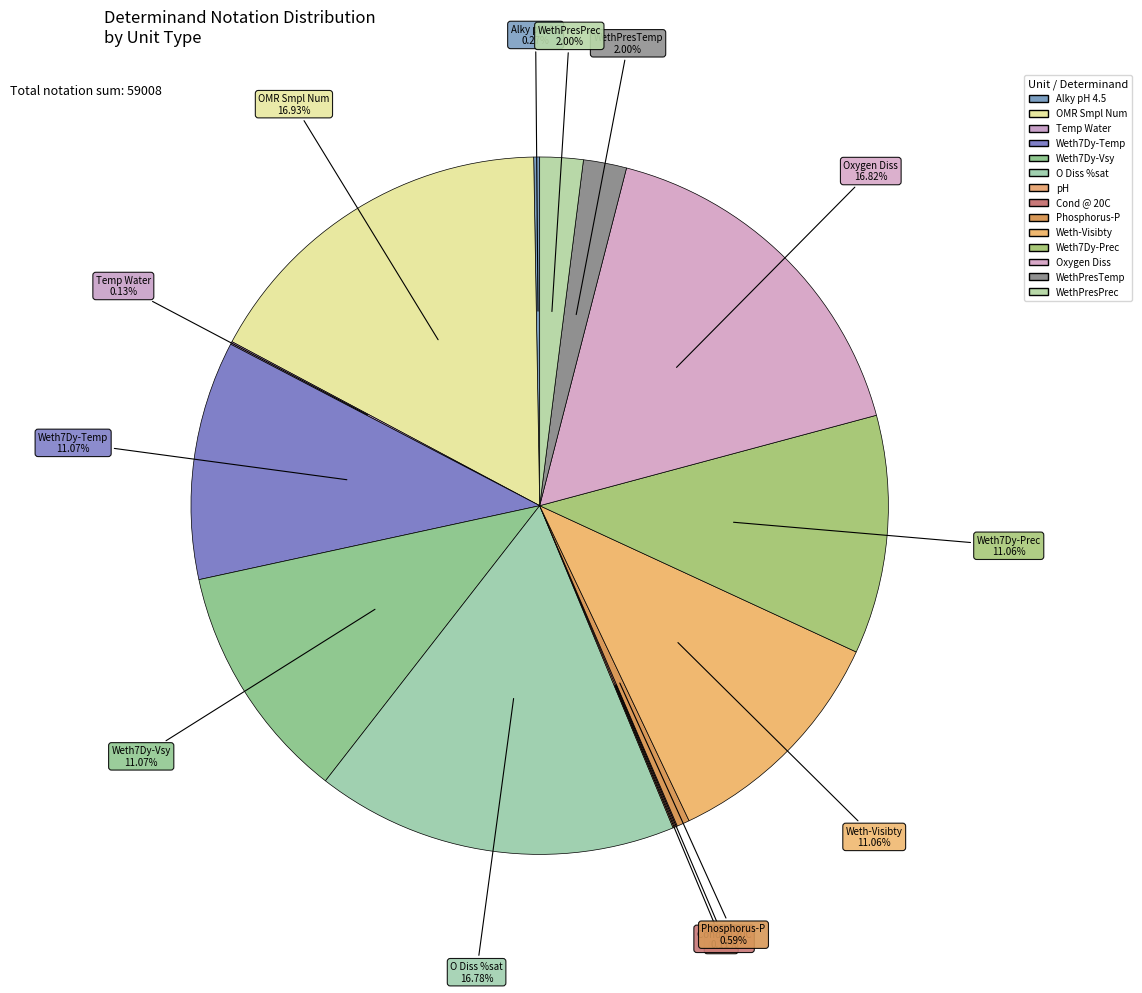

How many slices are in this pie chart?

14